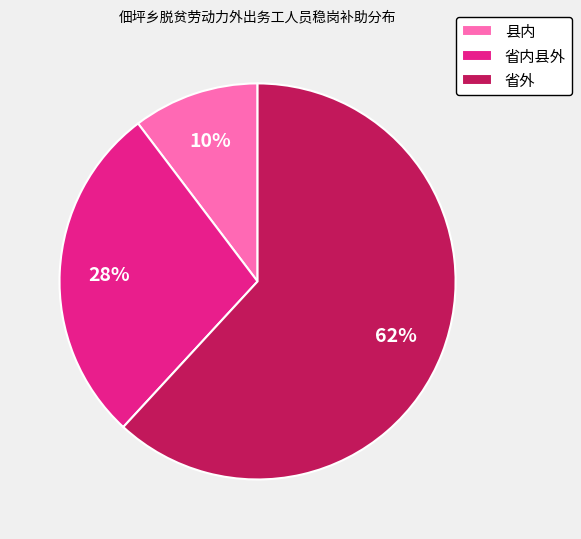

How many slices are in this pie chart?

3